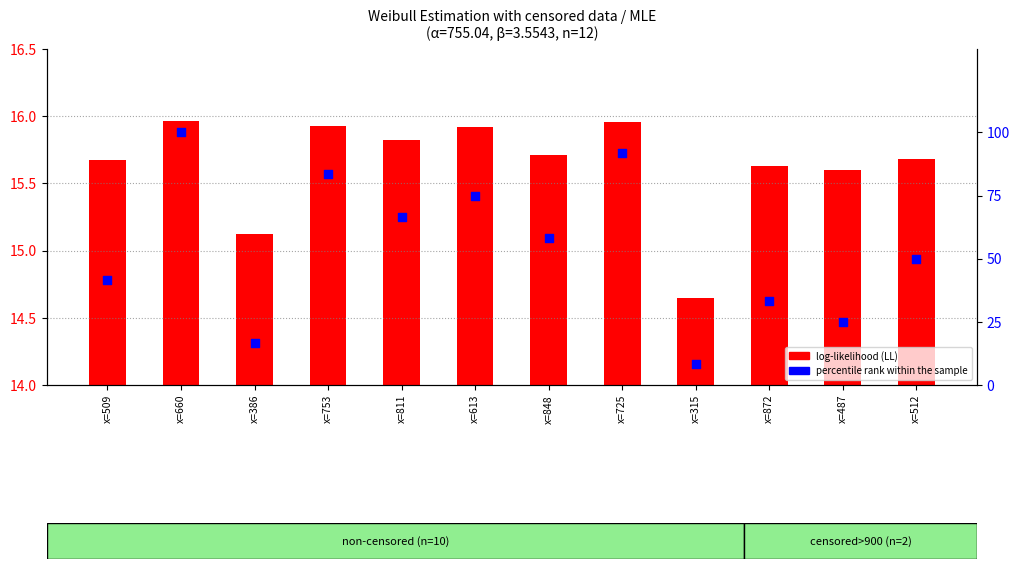

What are all the series names shown in the legend?

log-likelihood (LL), percentile rank within the sample